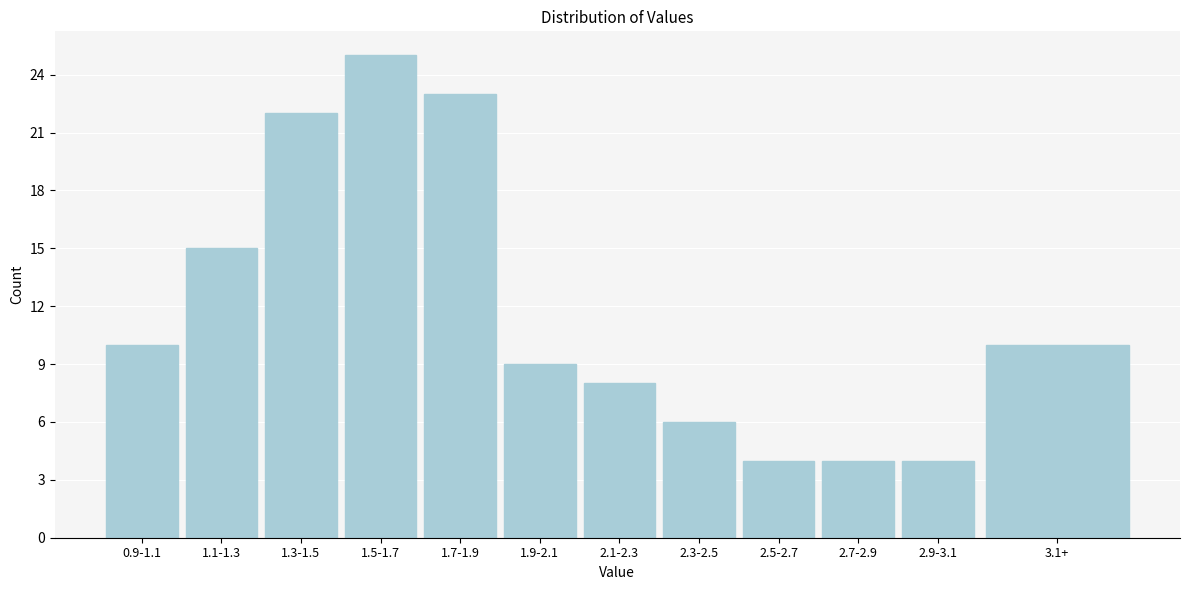

Reading right to left, extract all data points from this chart.

10	4	4	4	6	8	9	23	25	22	15	10